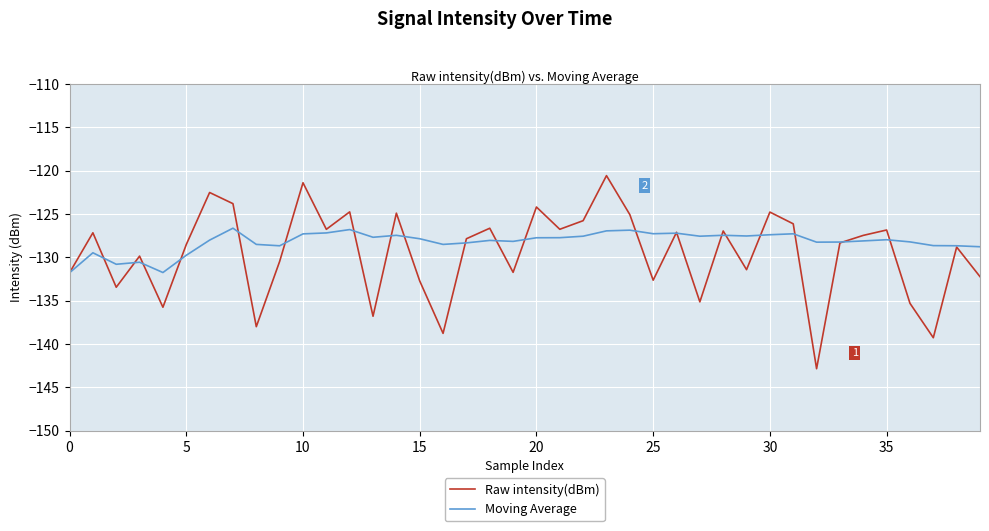

True or false: Raw intensity(dBm) has more than 1 interior local peaks.

True